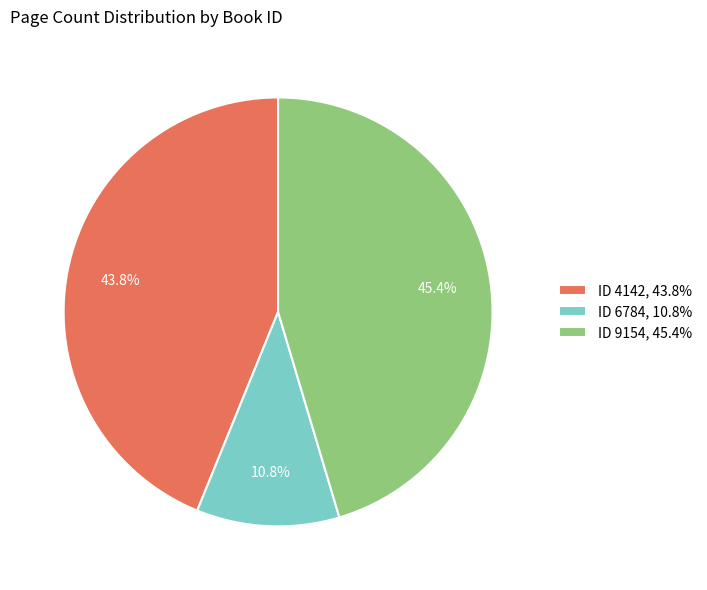

What portion of the pie excludes ID 6784, 10.8%?

89.2%